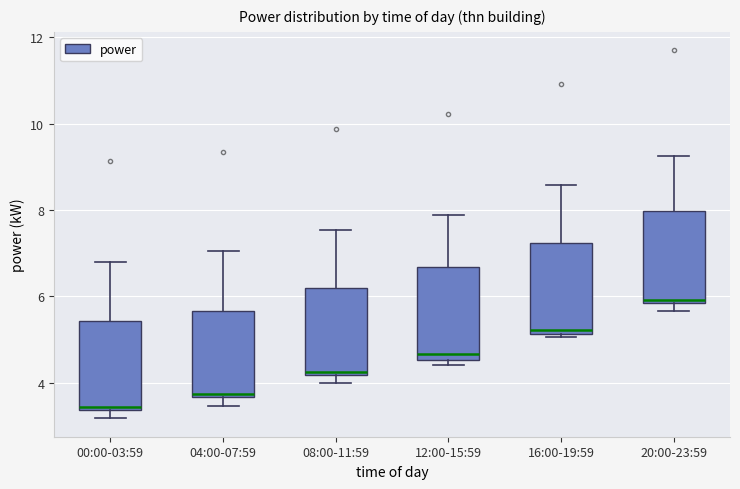

Reading left to right, transcribe this box plot: for each box, give where its median line is, the range the box spans, and where its two whiskers end, as read against the y-axis. The values are not printed on the chart, so give them approximately, as read against the axis.

00:00-03:59: median 3.4 (just above the box's lower edge), box 3.4 to 5.4, whiskers 3.2 to 6.8
04:00-07:59: median 3.8, box 3.6 to 5.6, whiskers 3.4 to 7.0
08:00-11:59: median 4.2 (just above the box's lower edge), box 4.2 to 6.2, whiskers 4.0 to 7.6
12:00-15:59: median 4.6 (just above the box's lower edge), box 4.6 to 6.6, whiskers 4.4 to 7.8
16:00-19:59: median 5.2 (just above the box's lower edge), box 5.2 to 7.2, whiskers 5.0 to 8.6
20:00-23:59: median 6.0, box 5.8 to 8.0, whiskers 5.6 to 9.2